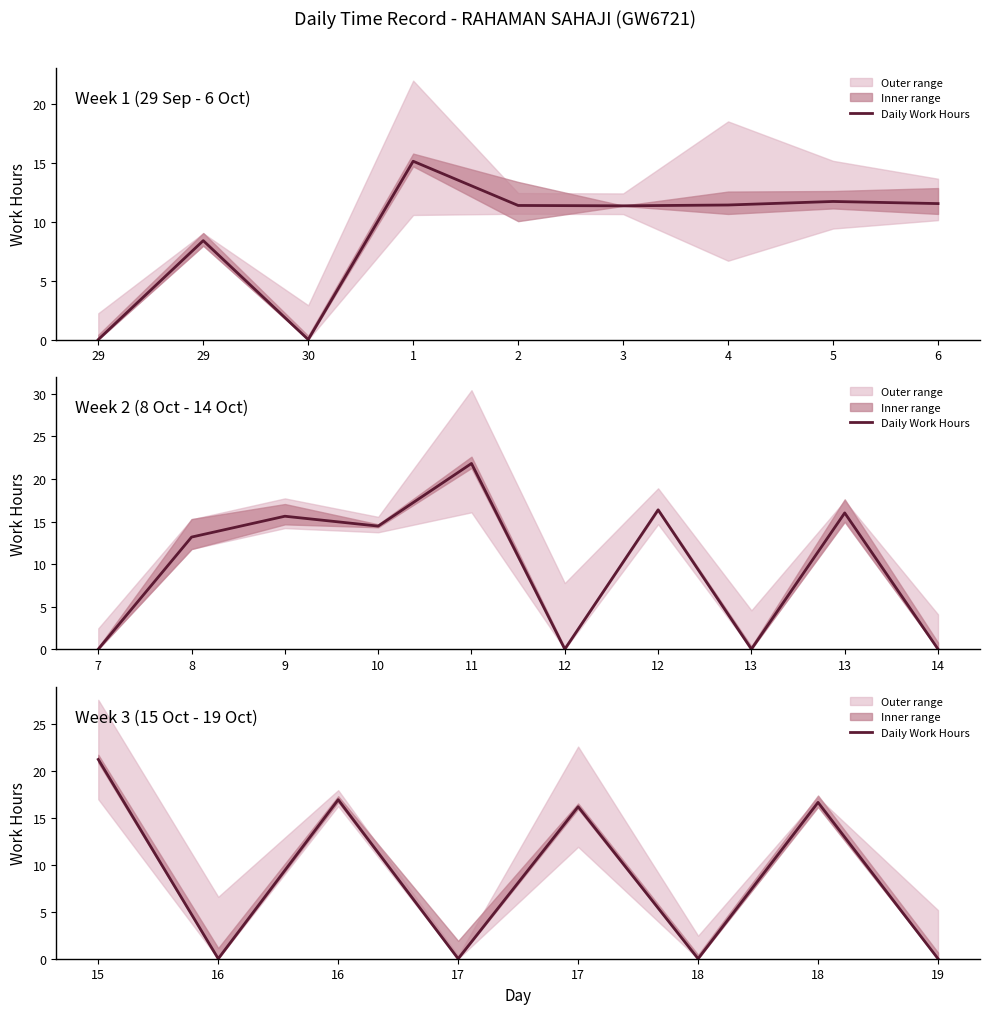

How many points are lower than both their immediate neighbors (excluding endpoints)?

3